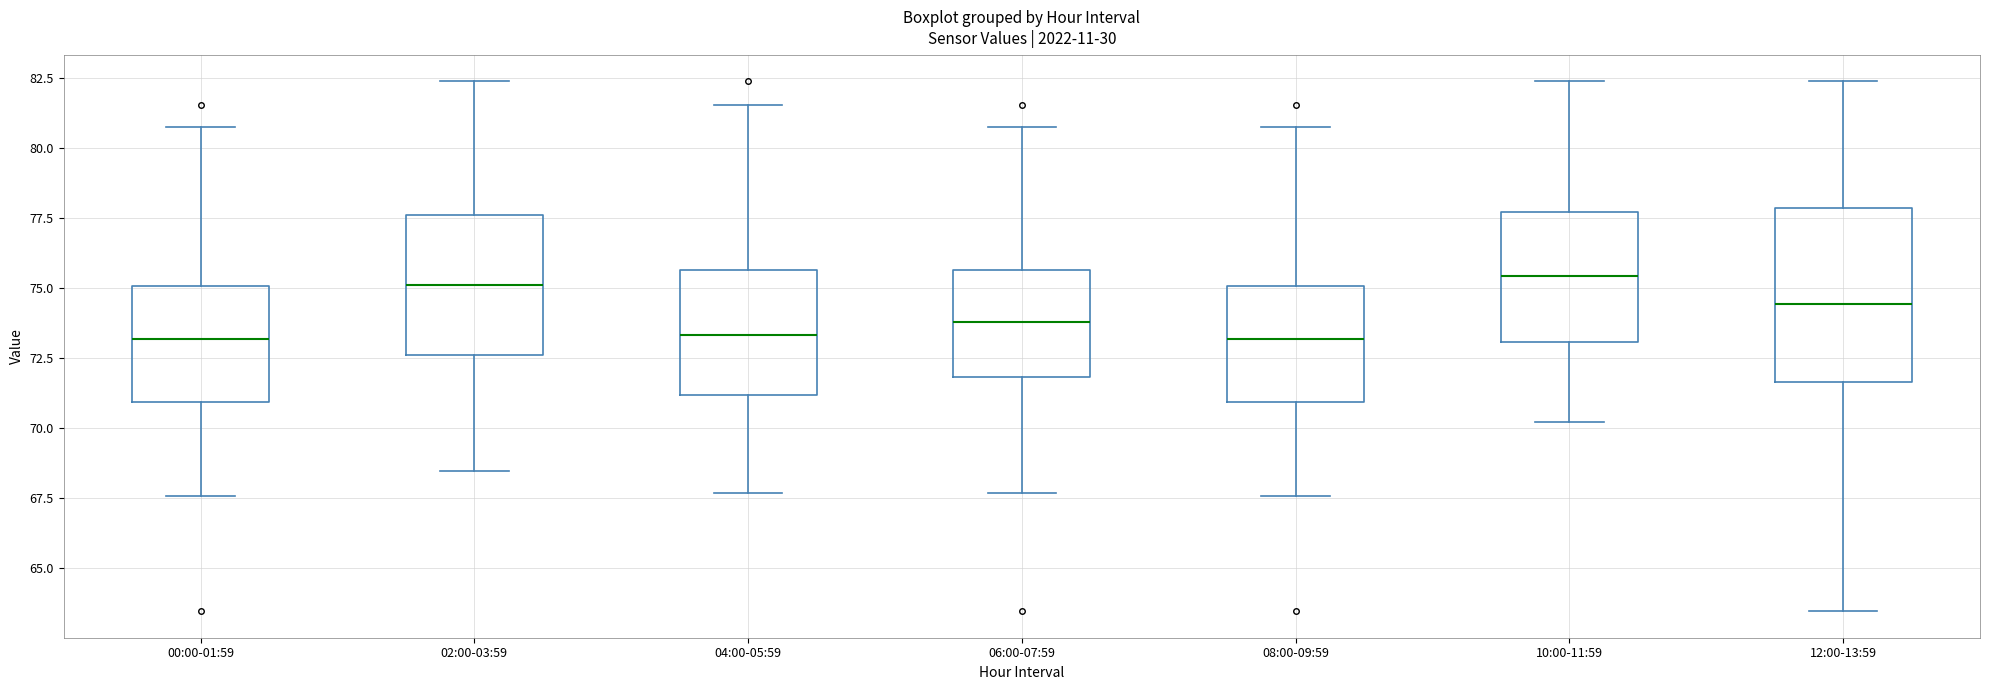

Reading left to right, read every box against the y-axis: the position of its median line, the range the box covers, and the ends of its whiskers. The values are not printed on the chart, so give them approximately, as read against the axis.

00:00-01:59: median 73.0, box 71.0 to 75.0, whiskers 67.5 to 81.0
02:00-03:59: median 75.0, box 72.5 to 77.5, whiskers 68.5 to 82.5
04:00-05:59: median 73.5, box 71.0 to 75.5, whiskers 67.5 to 81.5
06:00-07:59: median 74.0, box 72.0 to 75.5, whiskers 67.5 to 81.0
08:00-09:59: median 73.0, box 71.0 to 75.0, whiskers 67.5 to 81.0
10:00-11:59: median 75.5, box 73.0 to 77.5, whiskers 70.0 to 82.5
12:00-13:59: median 74.5, box 71.5 to 78.0, whiskers 63.5 to 82.5